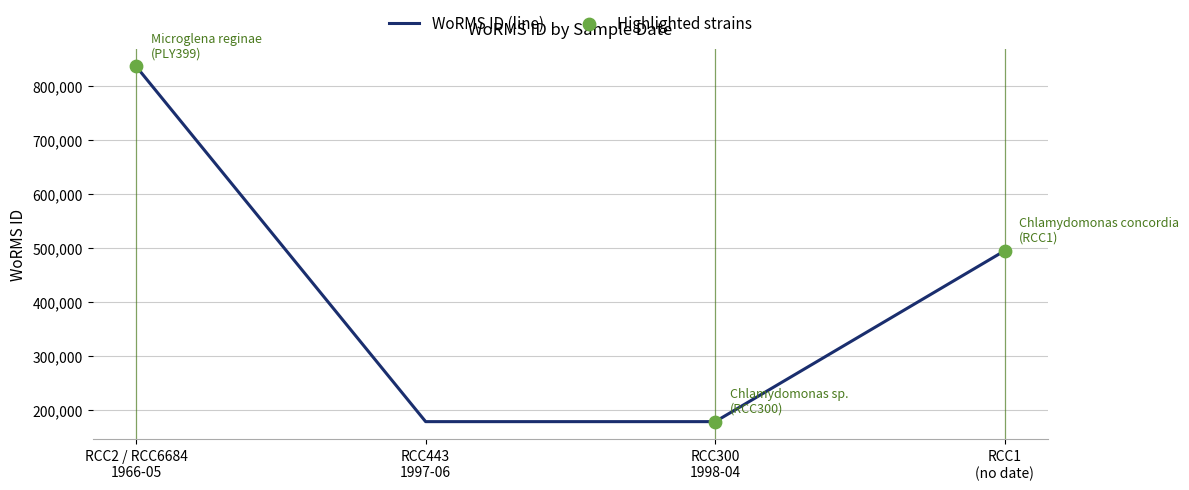

What is the smallest value displayed?

178583